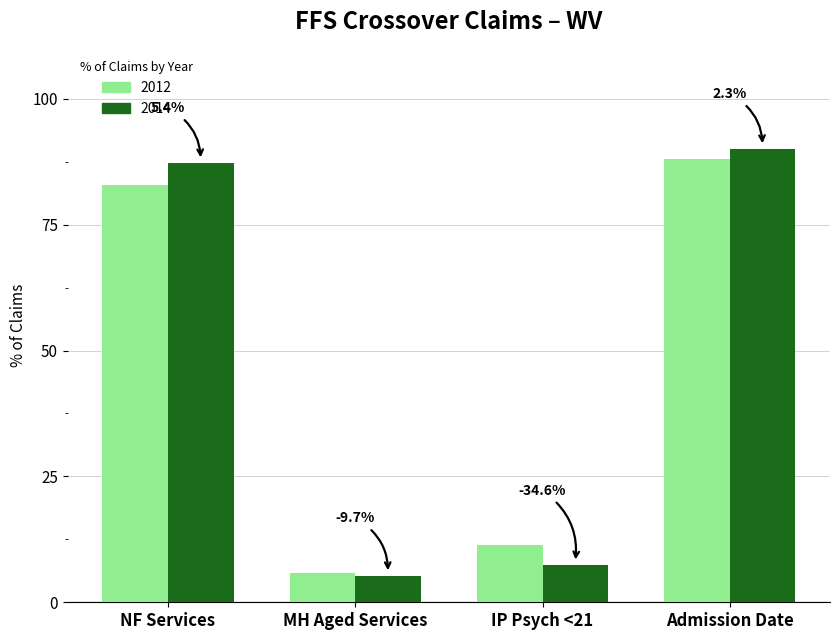

What are all the series names shown in the legend?

2012, 2014